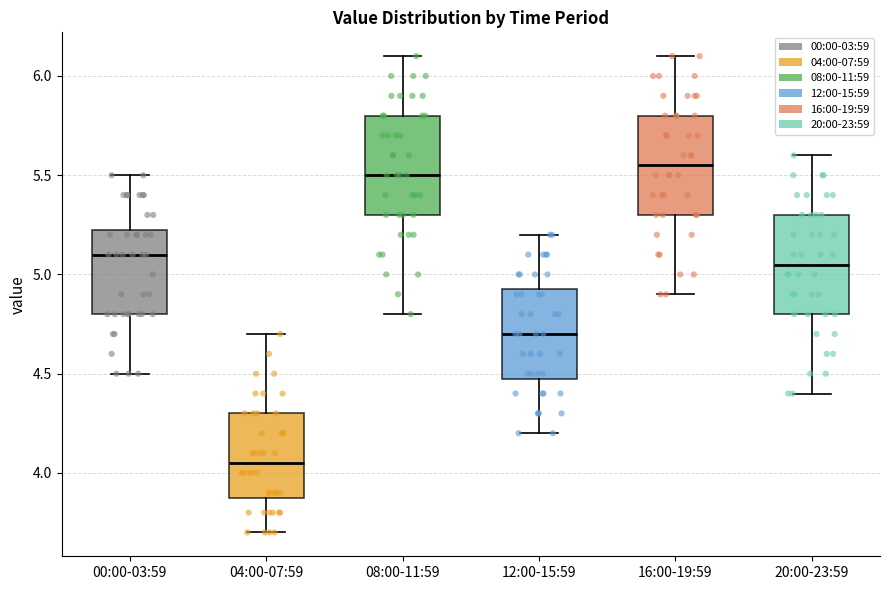

Where does the lower whisker of the box for 16:00-19:59 end on the y-axis? The values are not printed on the chart, so give them approximately, as read against the axis.

4.90